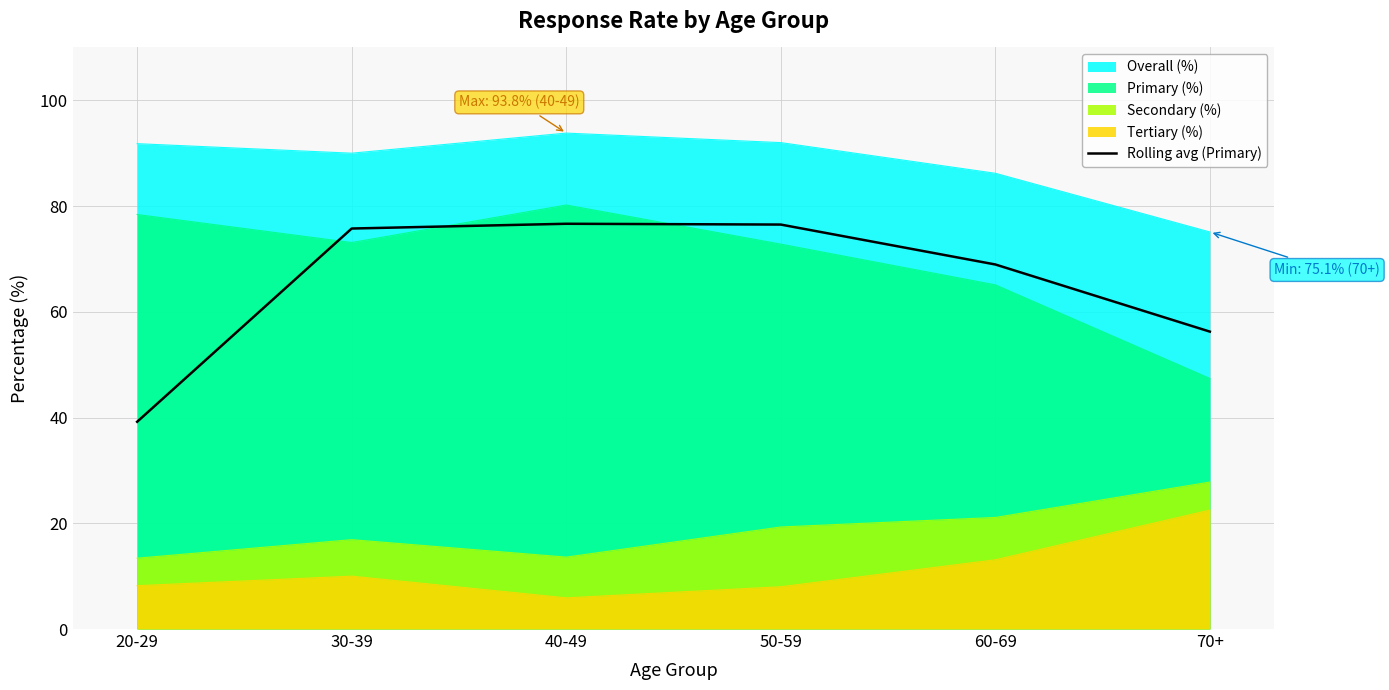

What is the greatest value displayed?

93.8